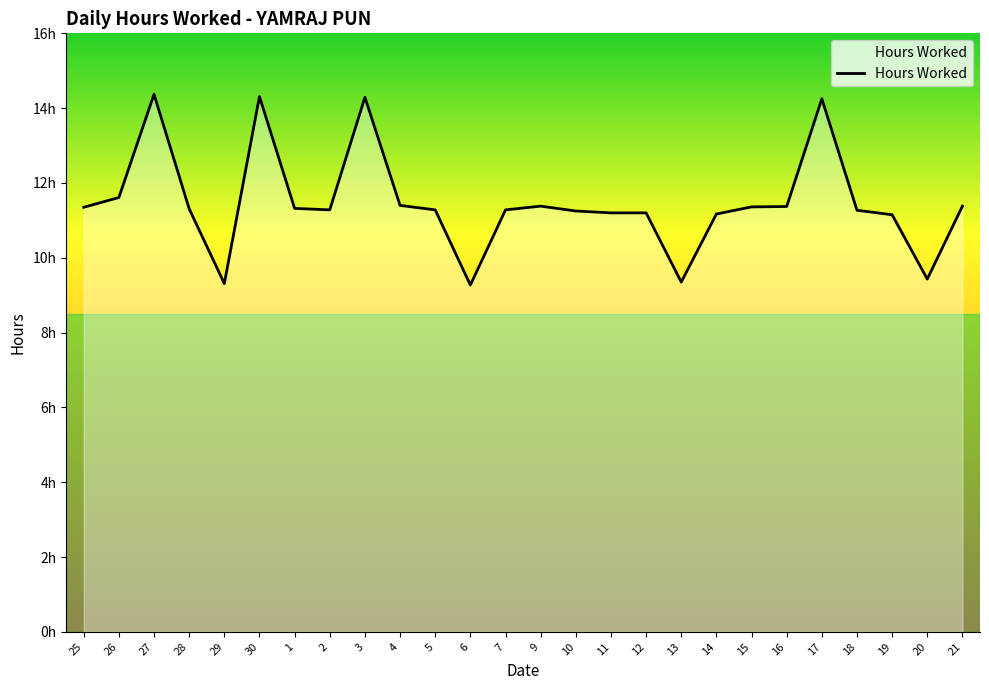

Rank the categories by value from highest to lowest.

27, 30, 3, 17, 26, 4, 9, 21, 16, 15, 25, 1, 28, 2, 5, 7, 18, 10, 11, 12, 14, 19, 20, 13, 29, 6